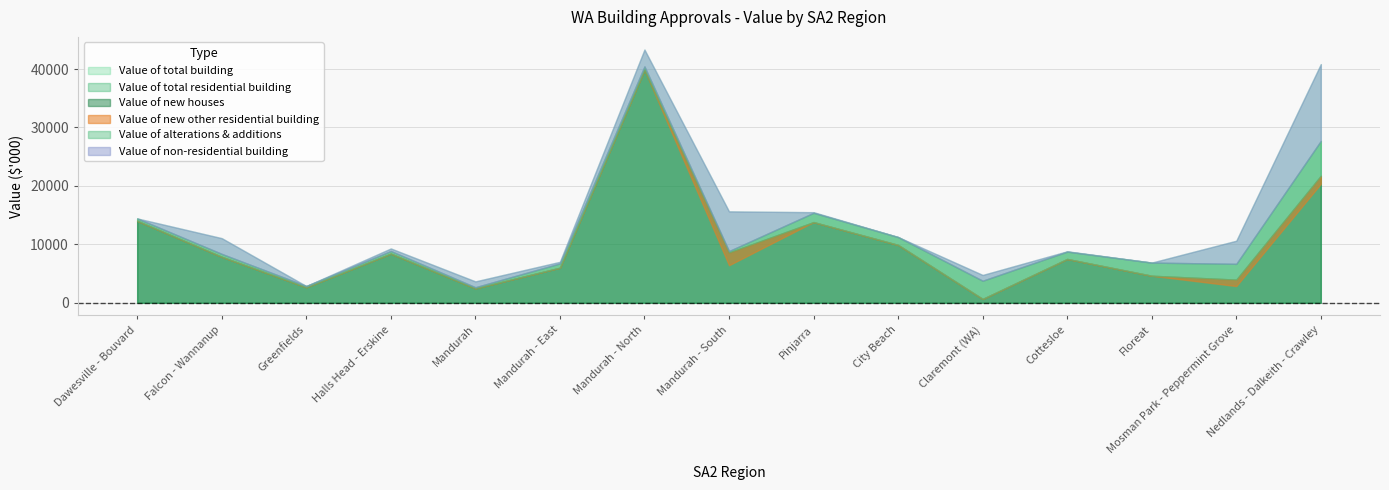

At which category does Value of total residential building reach its first local valley?

Greenfields